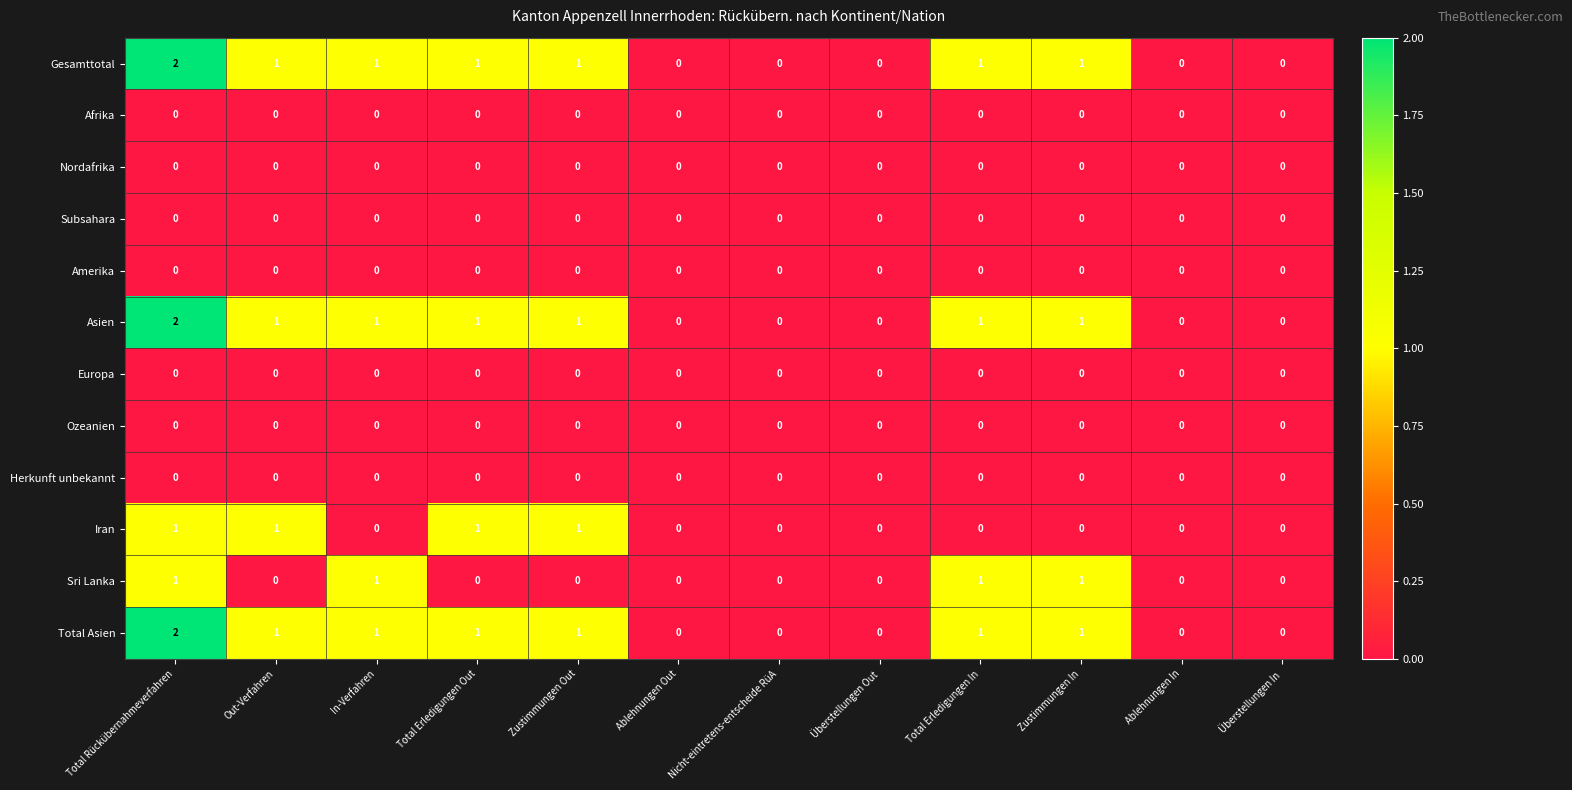

Which label corresponds to the largest value in the chart?

Total Rückübernahmeverfahren